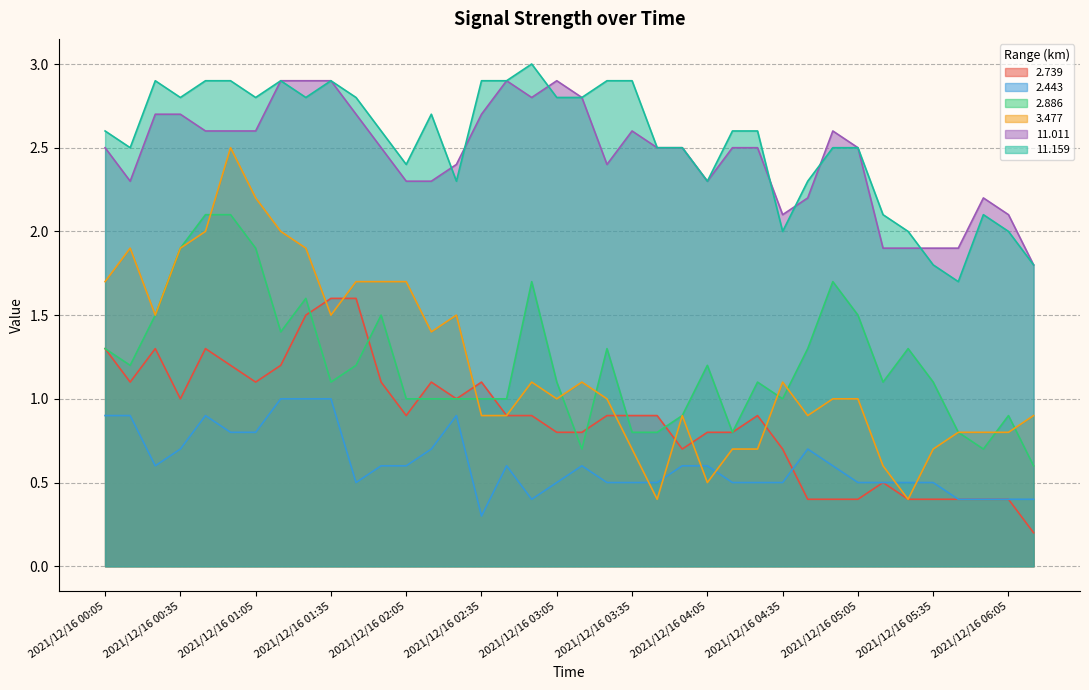

True or false:   2.739 and   2.443 intersect in this chart.

True